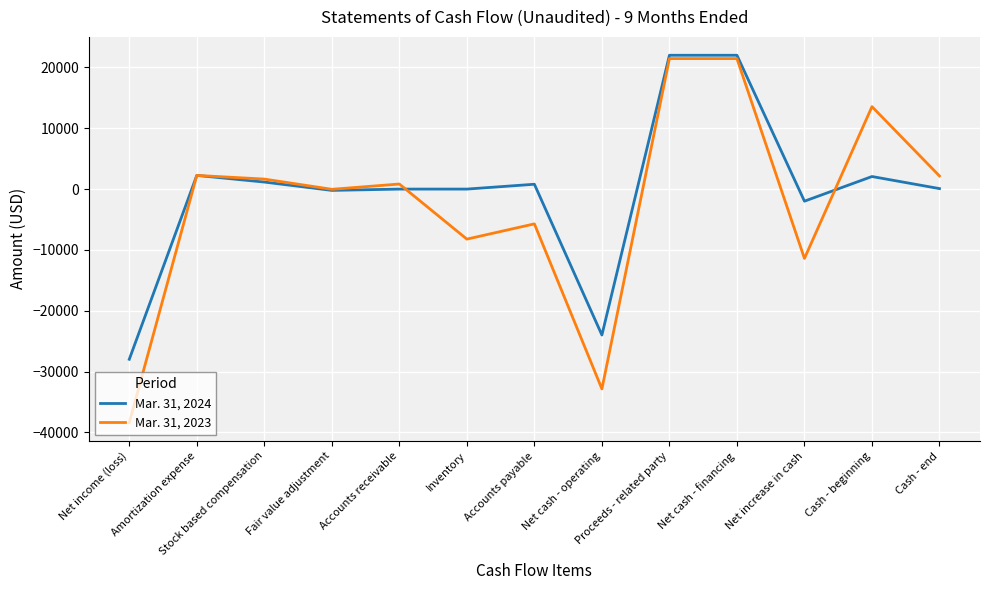

The value of Mar. 31, 2024 at Fair value adjustment is -214. True or false?

True